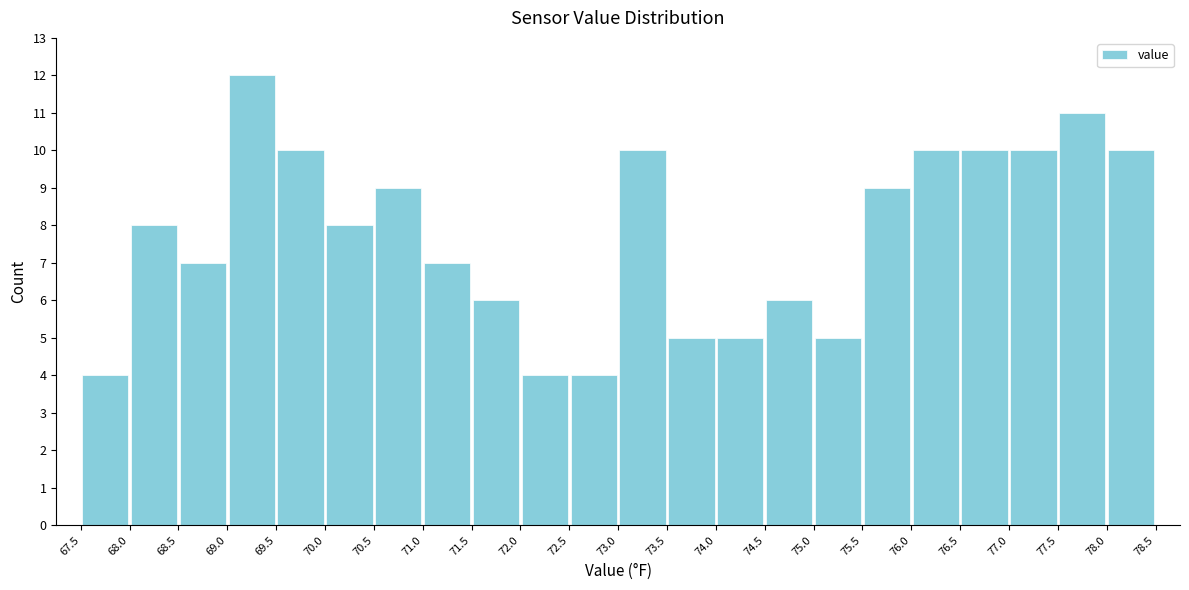

Reading left to right, transcribe this chart: for each bar, give the range it covers on the x-axis and its height. The values are not printed on the chart, so give them approximately, as read against the axis.

67.5 to 68.0: 4
68.0 to 68.5: 8
68.5 to 69.0: 7
69.0 to 69.5: 12
69.5 to 70.0: 10
70.0 to 70.5: 8
70.5 to 71.0: 9
71.0 to 71.5: 7
71.5 to 72.0: 6
72.0 to 72.5: 4
72.5 to 73.0: 4
73.0 to 73.5: 10
73.5 to 74.0: 5
74.0 to 74.5: 5
74.5 to 75.0: 6
75.0 to 75.5: 5
75.5 to 76.0: 9
76.0 to 76.5: 10
76.5 to 77.0: 10
77.0 to 77.5: 10
77.5 to 78.0: 11
78.0 to 78.5: 10